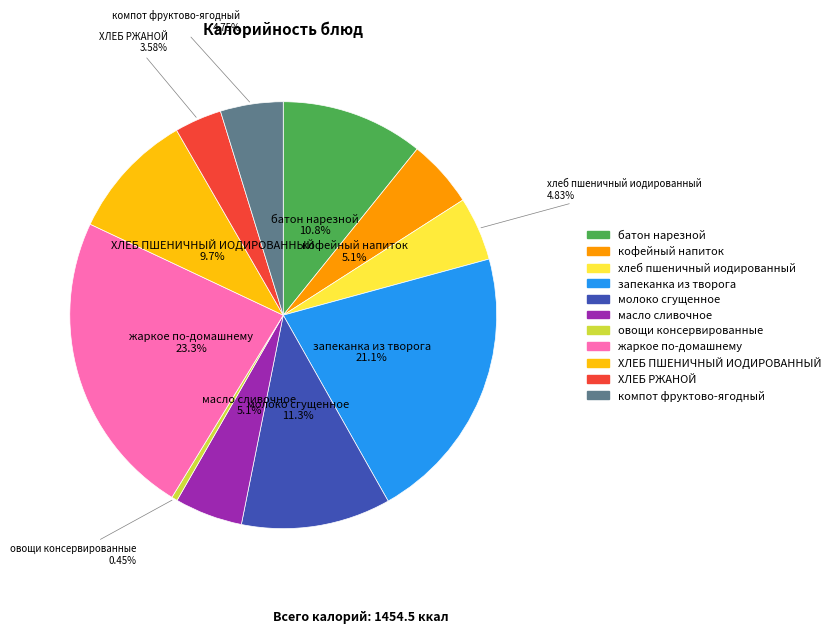

How many segments does this pie chart have?

11